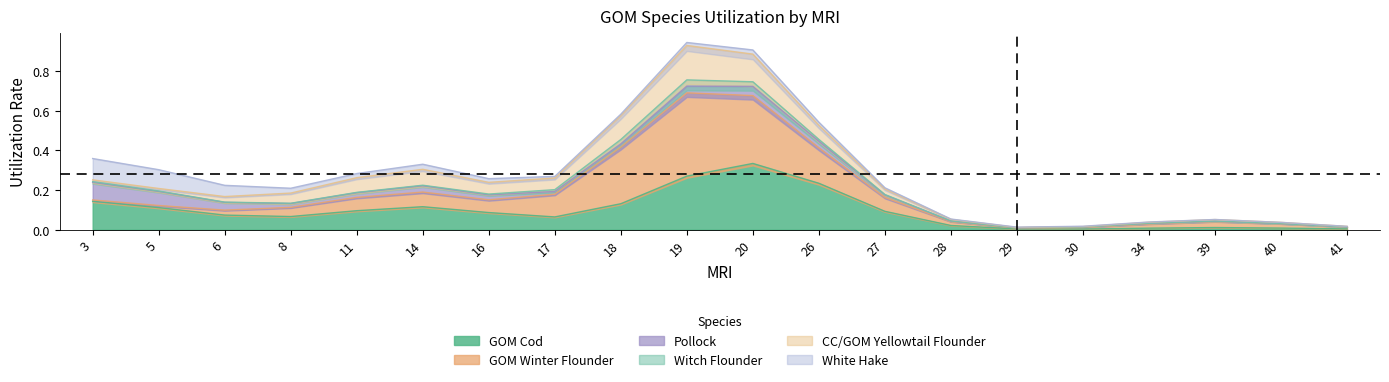

At which category is the sum across all series the highest?

19